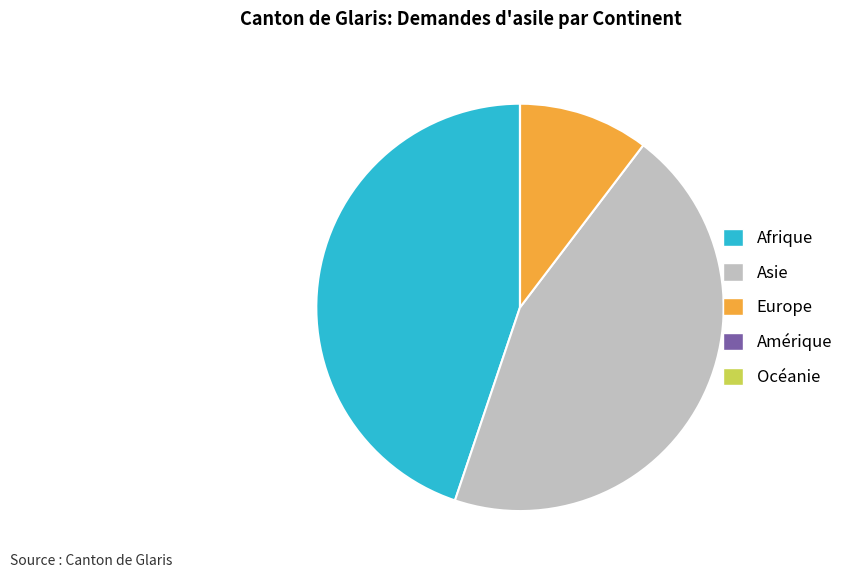

The Afrique slice represents 45% of the pie. True or false?

True